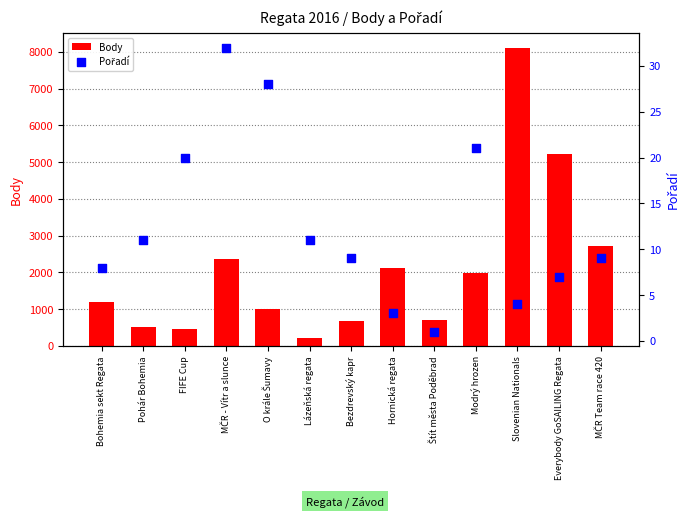

At how many categories does at least one series exceed 3118?

2